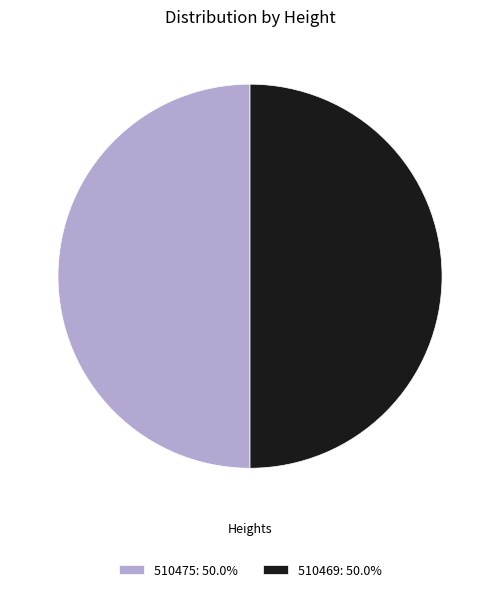

Is the sum of 510469: 50.0% and 510475: 50.0% greater than half?

Yes